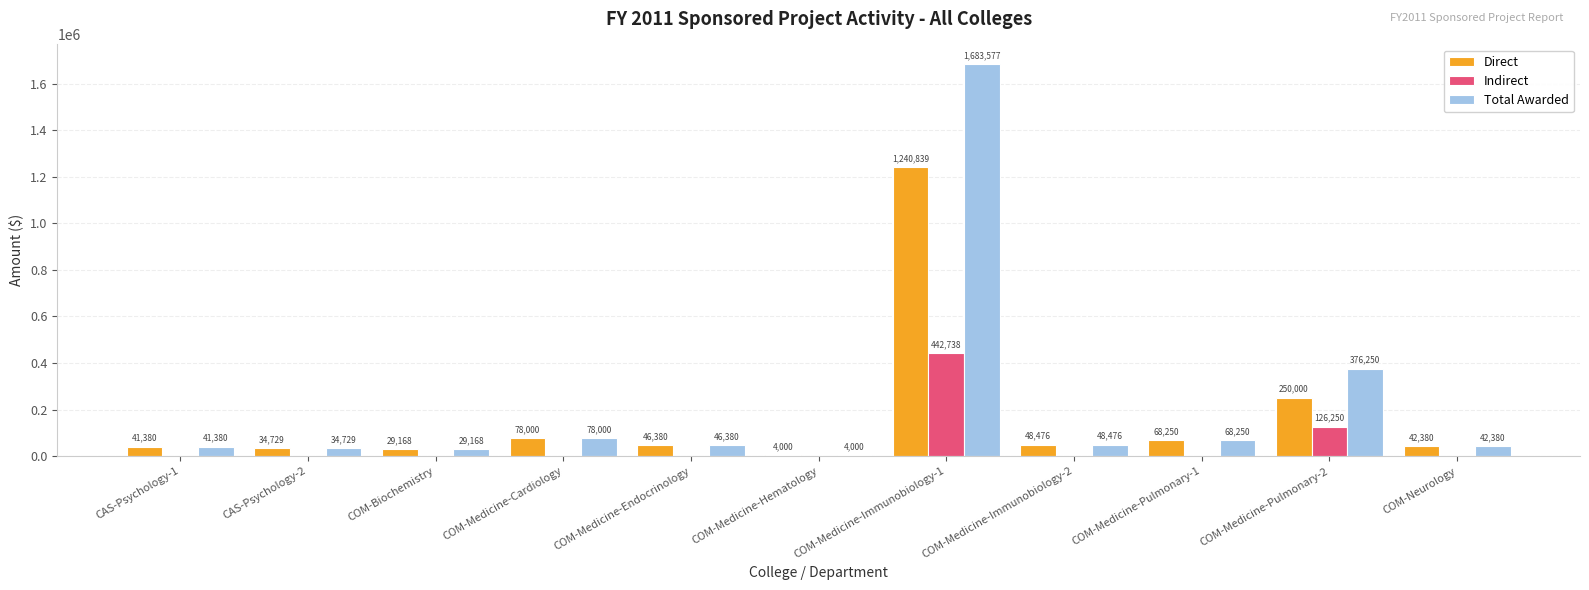

Between COM-Biochemistry and COM-Medicine-Immunobiology-1, which series saw the biggest shift?

Total Awarded